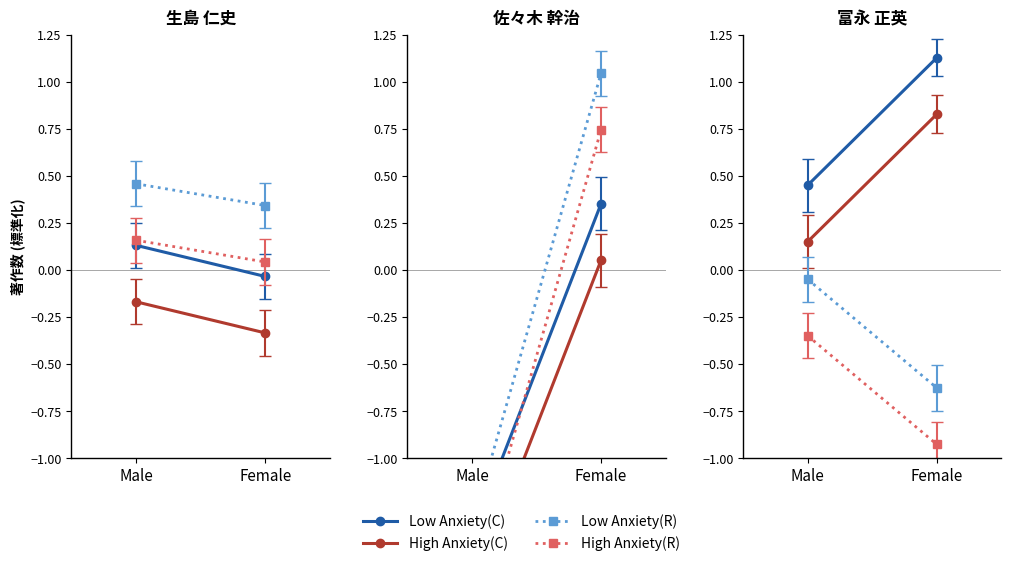

What is the total value across all series at Female?

0.4